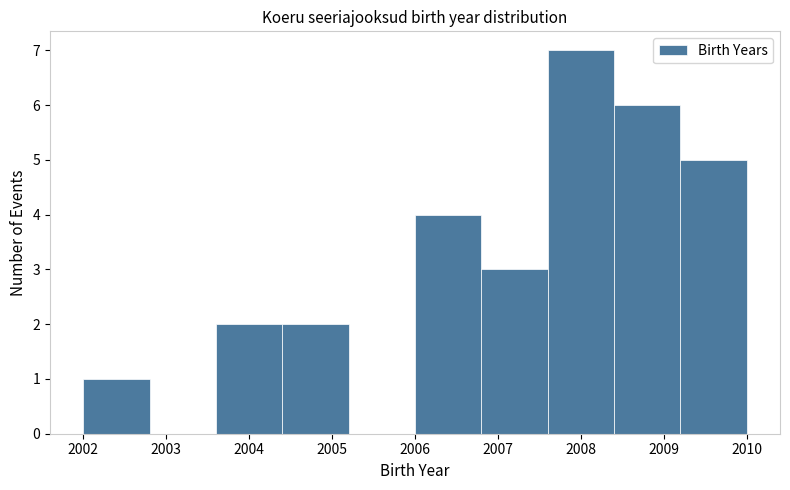

How tall is the bar that spans 2002.0 to 2002.8 on the x-axis? The values are not printed on the chart, so give them approximately, as read against the axis.

1